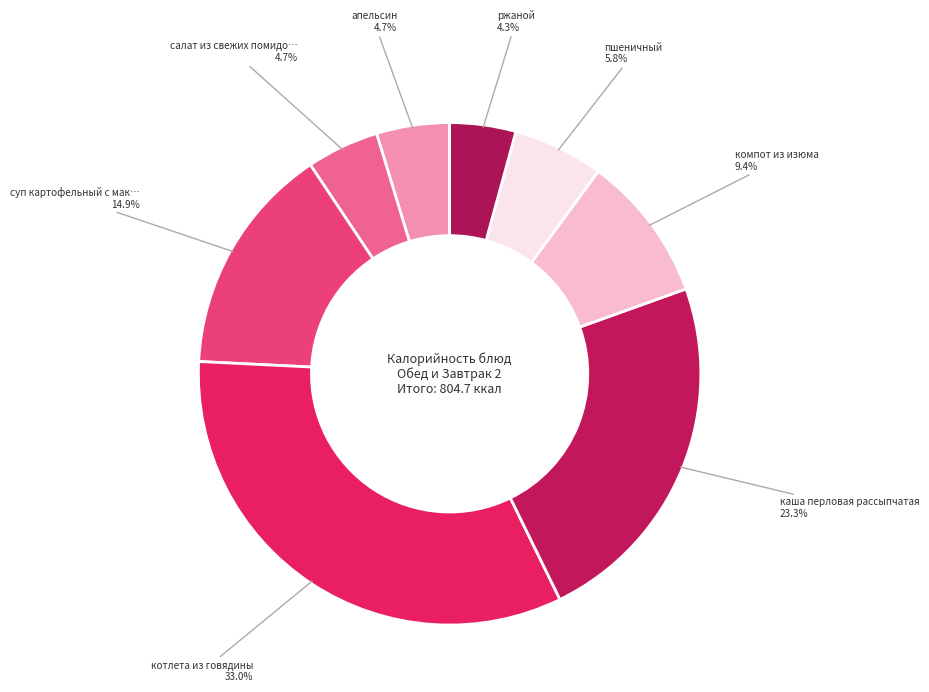

How many segments does this pie chart have?

8